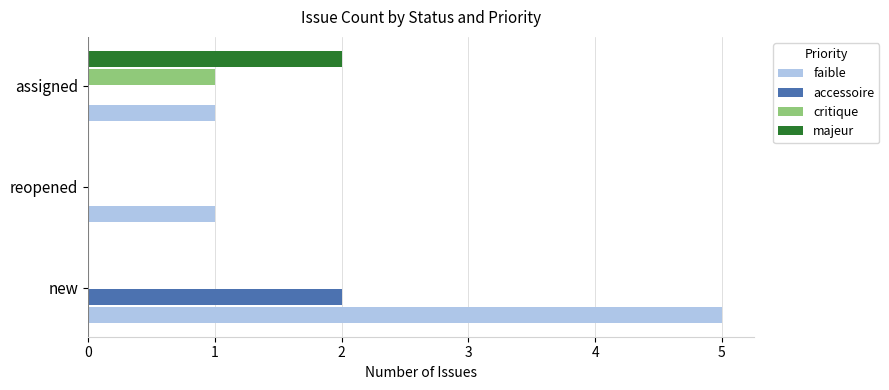

The value of accessoire at new is 3. True or false?

False